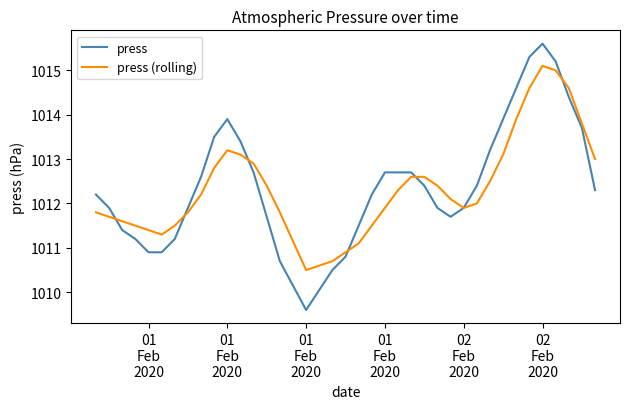

How many interior local valleys does the press (rolling) series have?

3